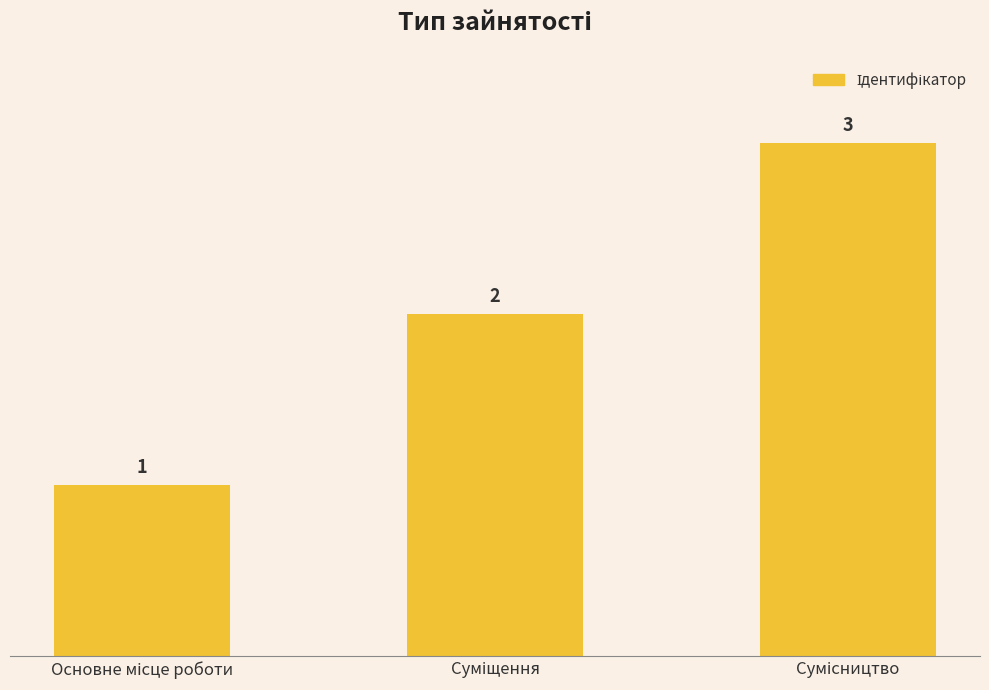

Count the values in the range 1 to 3.

3